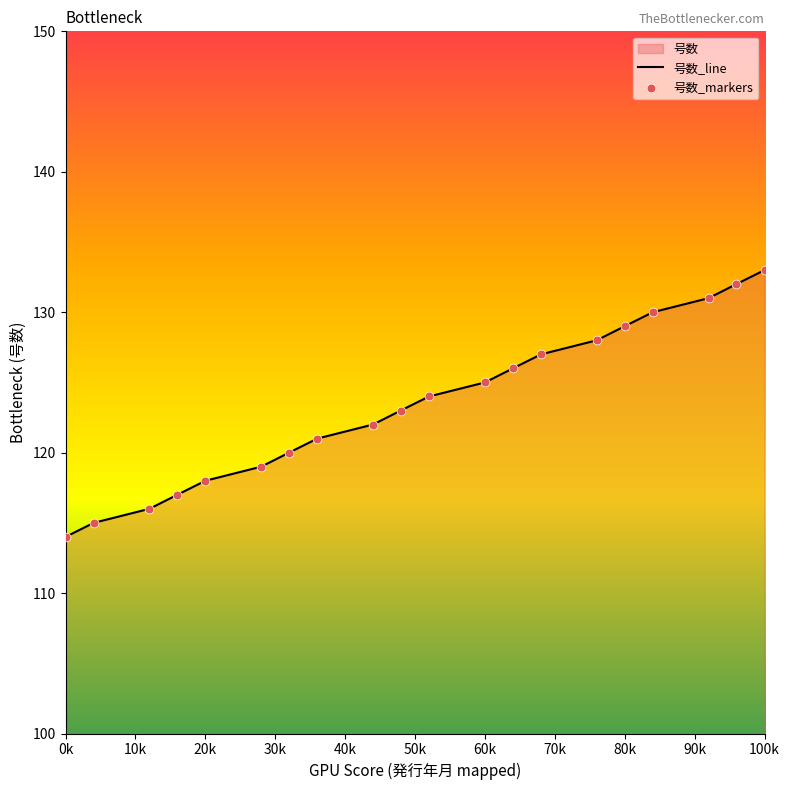

Between 41456 and 41183, which is larger?

41456